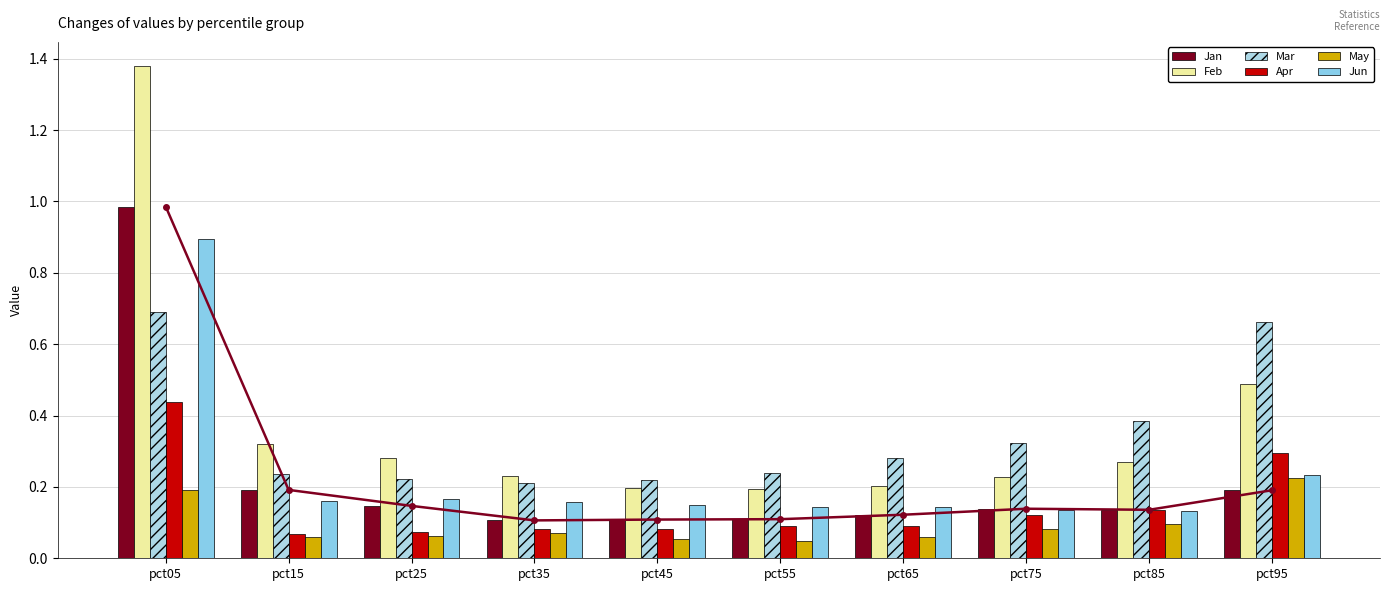

What is the difference between the maximum and minimum values in the Apr series?

0.4